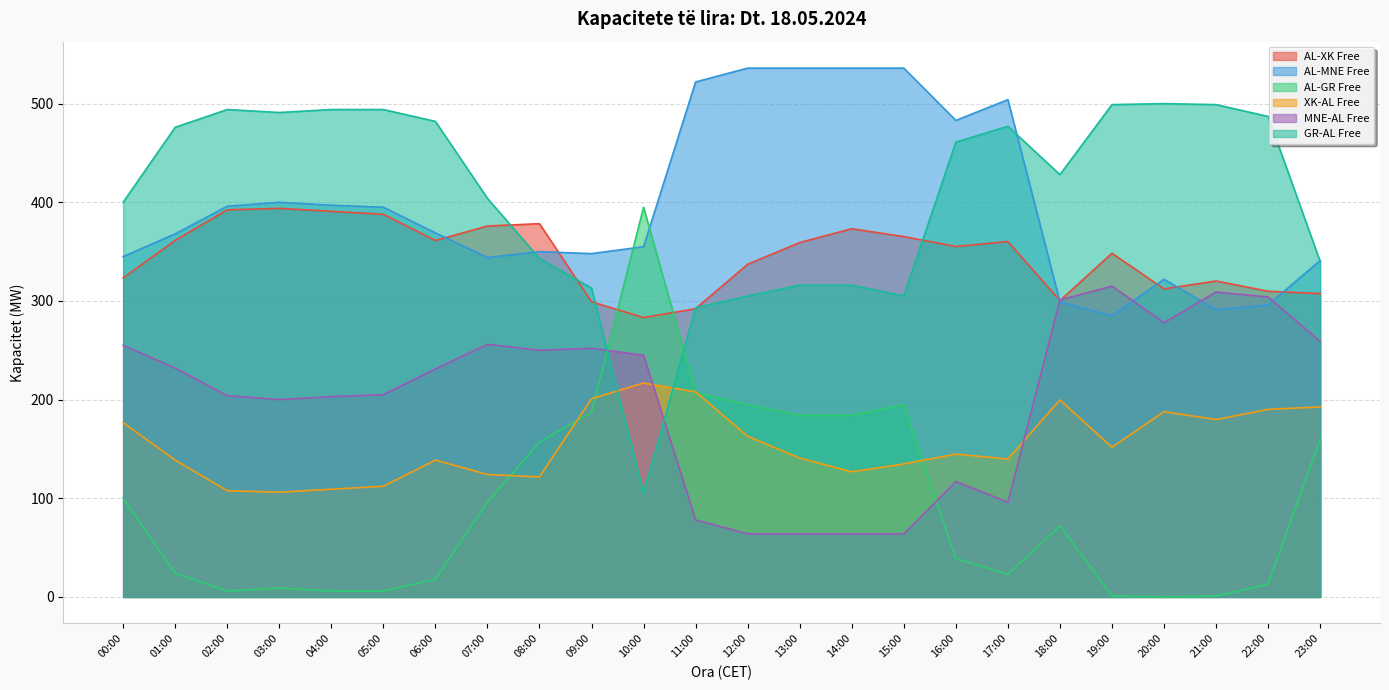

At which category is the sum across all series the highest?

00:00